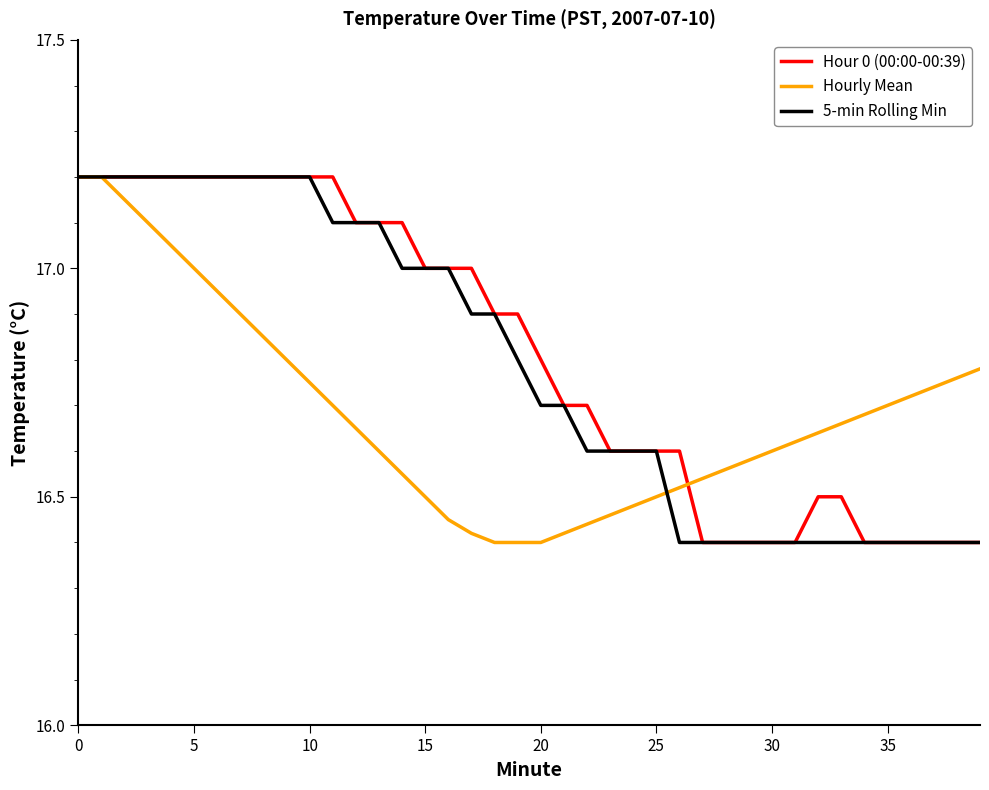

Is this an area chart (filled region under the line)?

No